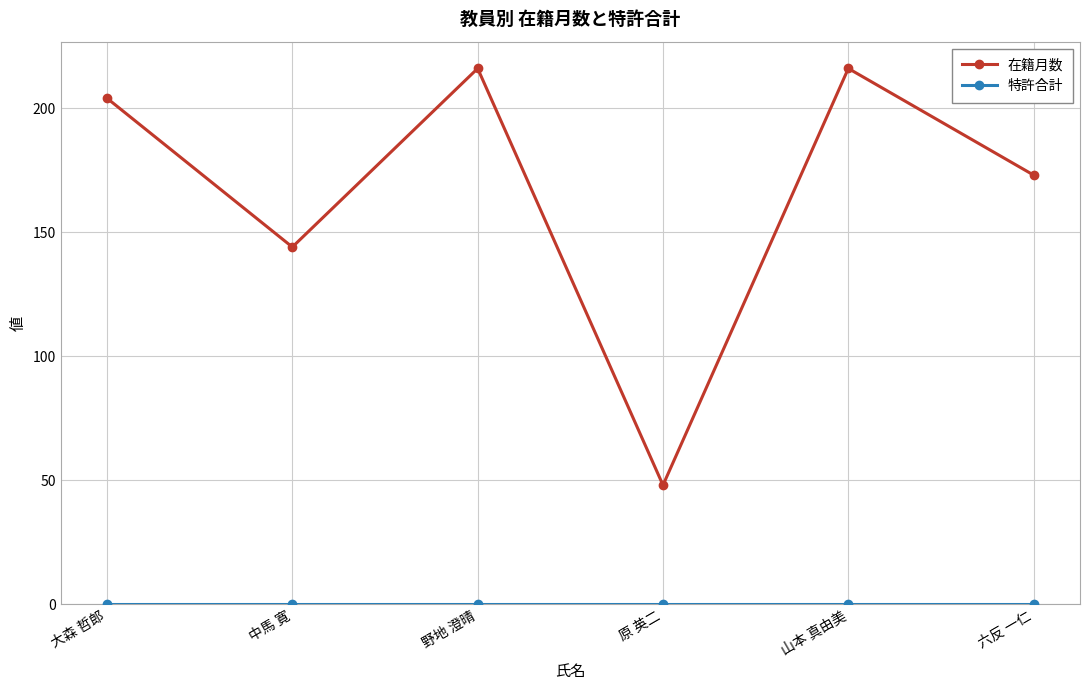

In 在籍月数, how many points are lower than both neighbors (excluding endpoints)?

2